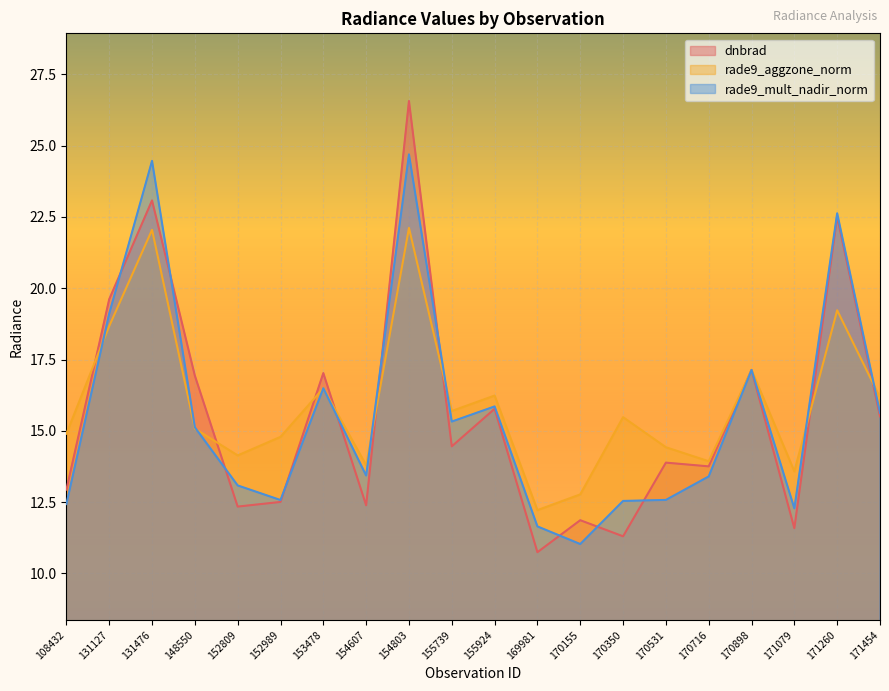

What is the greatest value displayed?

26.6